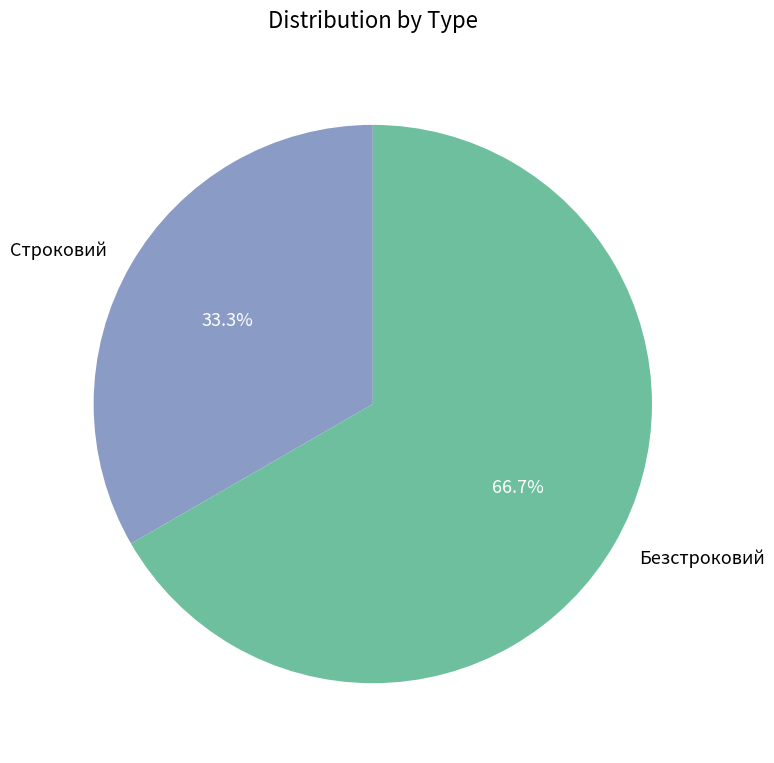

How many segments does this pie chart have?

2